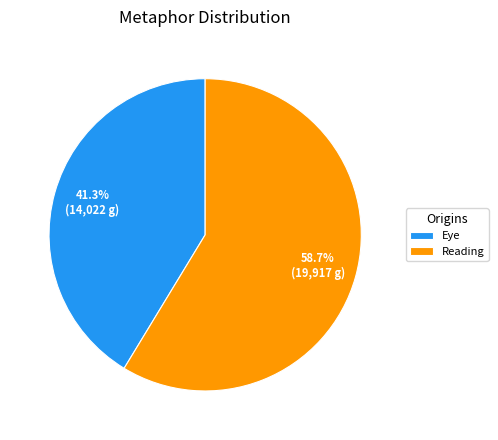

How many slices are in this pie chart?

2